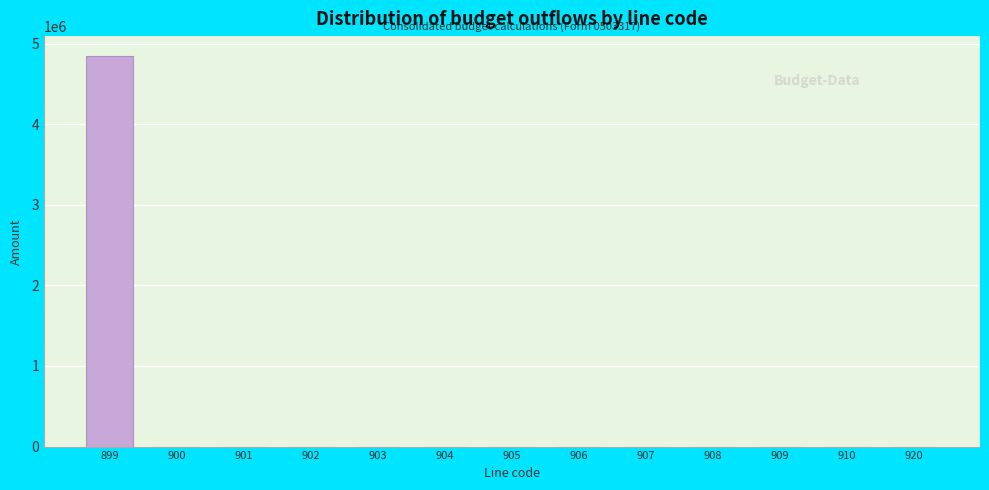

Reading right to left, list all the values displayed in this chart.

920=0.0	910=0.0	909=0.0	908=0.0	907=0.0	906=0.0	905=0.0	904=0.0	903=0.0	902=0.0	901=0.0	900=0.0	899=4850400.8